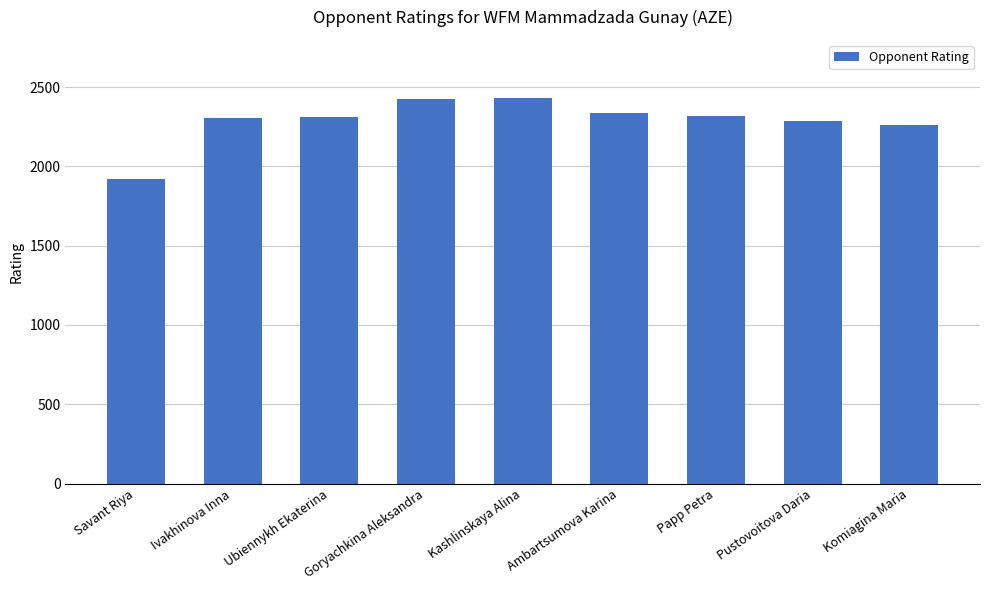

True or false: the data shows 897 at Ubiennykh Ekaterina.

False